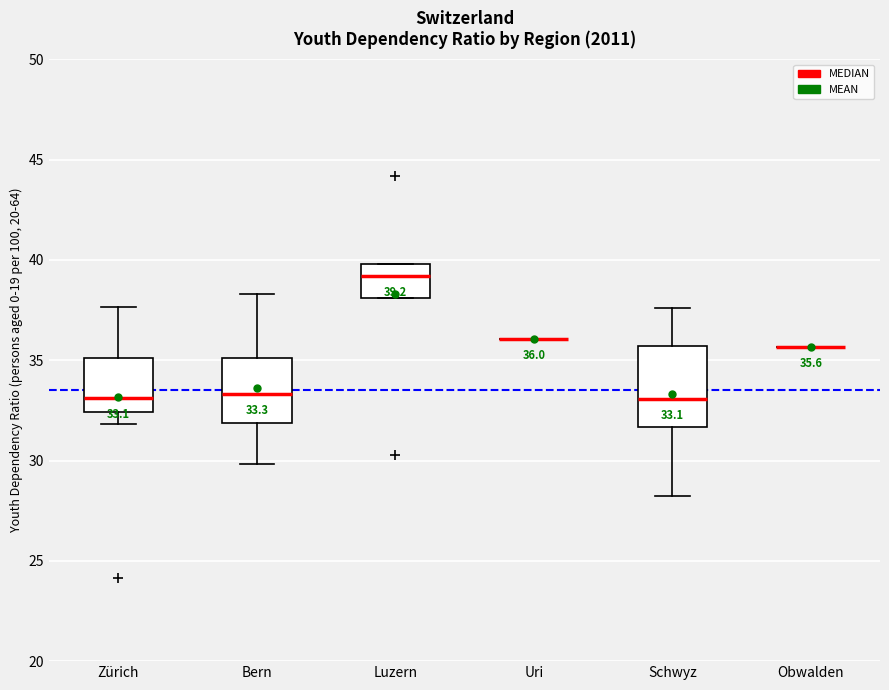

Which box is the tallest, from its lower edge to its upper edge?

Schwyz